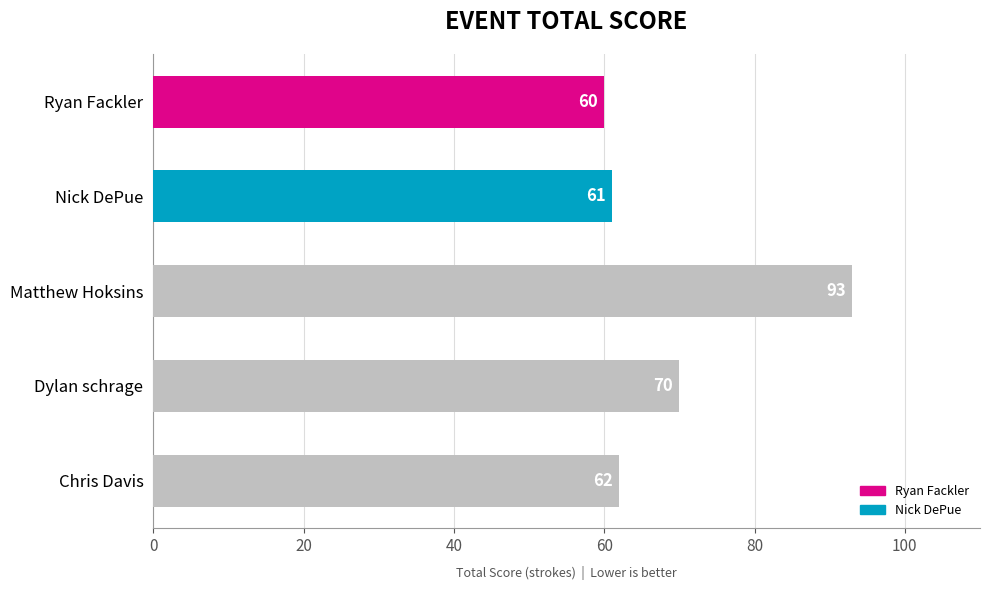

Reading top to bottom, what are all the values shown in this chart?

Ryan Fackler=60	Nick DePue=61	Matthew Hoksins=93	Dylan schrage=70	Chris Davis=62